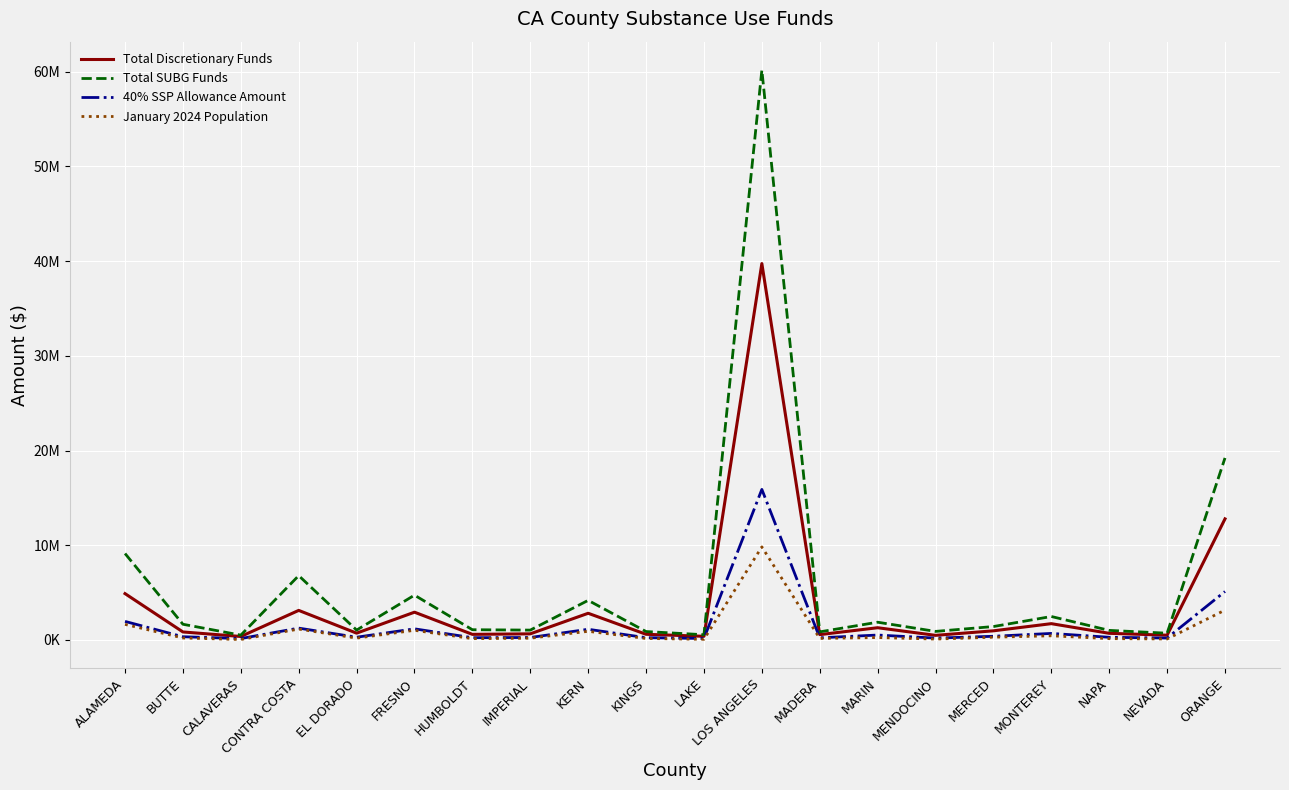

Reading left to right, list all the values displayed in this chart.

Total Discretionary Funds: 4890254.0	841832.0	362800.0	3117667.0	714572.0	2929096.0	588174.0	642602.0	2813683.0	595019.0	382003.0	39741710.0	559969.0	1287953.0	483125.0	961363.0	1717983.0	697448.0	499230.0	12782657.0
Total SUBG Funds: 9123443.0	1654992.0	506179.0	6789372.0	1038088.0	4727405.0	1077331.0	1036683.0	4177812.0	884480.0	548327.0	60167435.0	850721.0	1870660.0	899656.0	1413947.0	2473743.0	1006696.0	709363.0	19216499.0
40% SSP Allowance Amount: 1956101.6	336732.8	145120.0	1247066.8	285828.8	1171638.4	235269.6	257040.8	1125473.2	238007.6	152801.2	15896684.0	223987.6	515181.2	193250.0	384545.2	687193.2	278979.2	199692.0	5113062.8
January 2024 Population: 1641869.0	205928.0	44842.0	1146626.0	188583.0	1017431.0	133100.0	182881.0	910300.0	152627.0	67001.0	9824091.0	159328.0	252844.0	89476.0	287303.0	437614.0	135029.0	100177.0	3150835.0